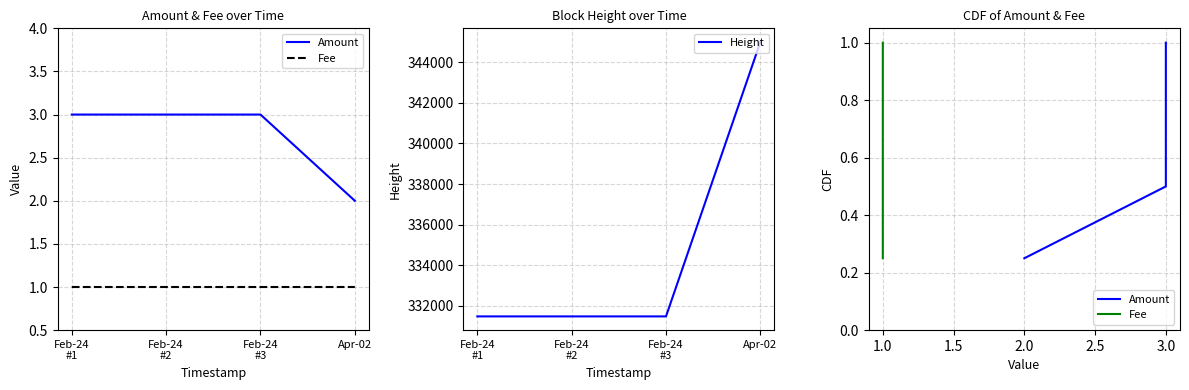

Reading left to right, extract all data points from this chart.

Amount: 0.2	0.5	0.8	1.0
Fee: 0.2	0.5	0.8	1.0
Height: 331481.0	331481.0	331481.0	344995.0